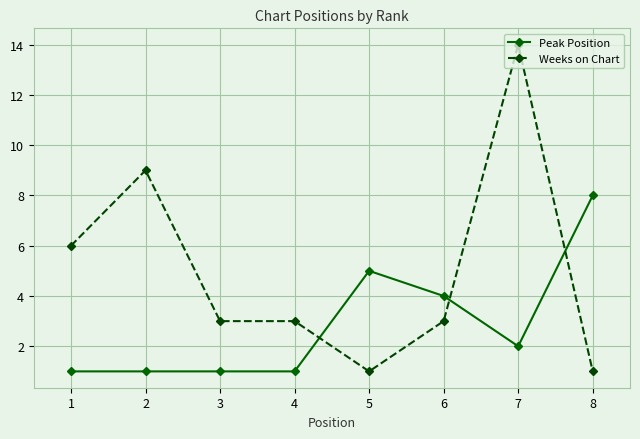

The value of Weeks on Chart at 4 is 3. True or false?

True